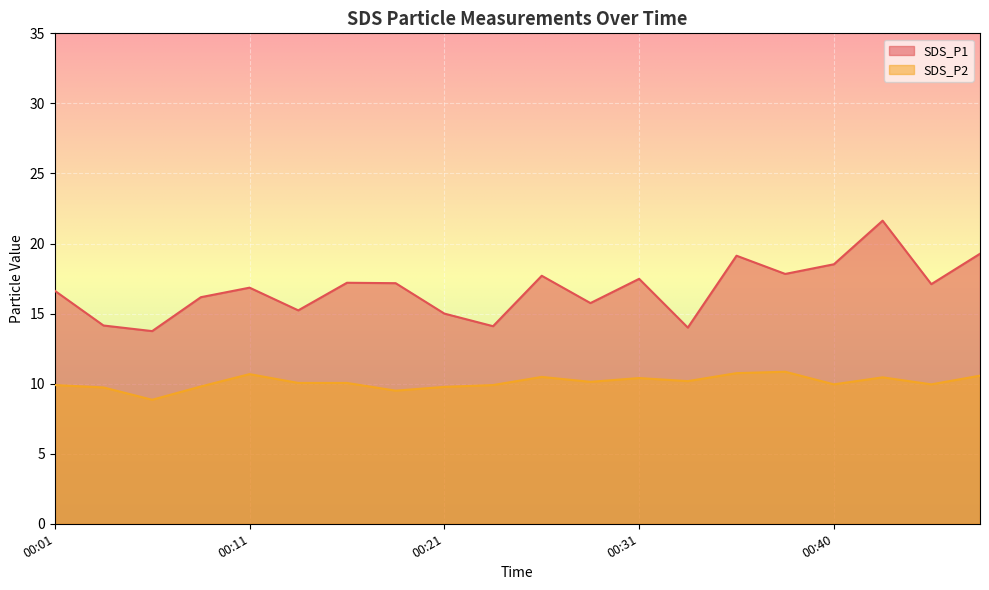

Between 00:06 and 00:40, which series saw the biggest shift?

SDS_P1